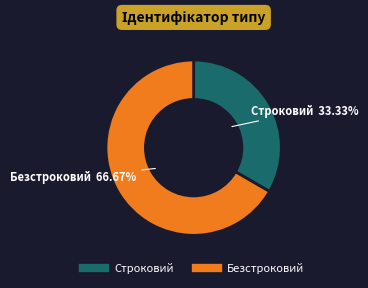

What is the largest slice in the pie chart?

Безстроковий